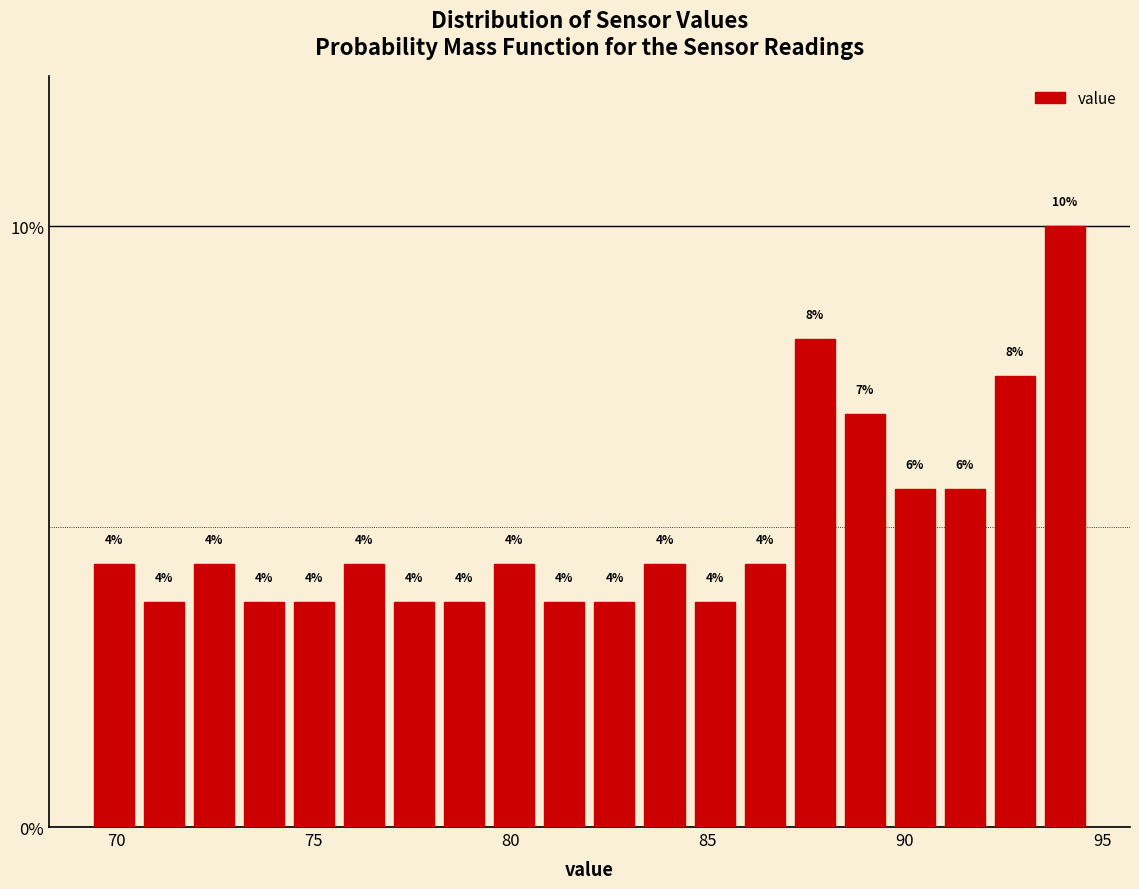

Around what value on the x-axis is the tallest bar? Give the approximate position of its centre, as read against the axis.

94.0